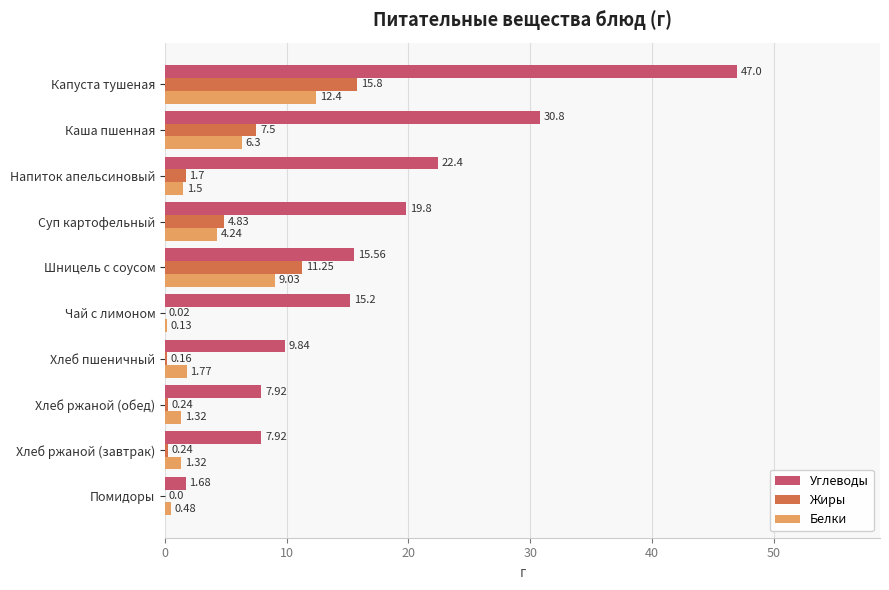

Which series changed the most between Помидоры and Напиток апельсиновый?

Углеводы